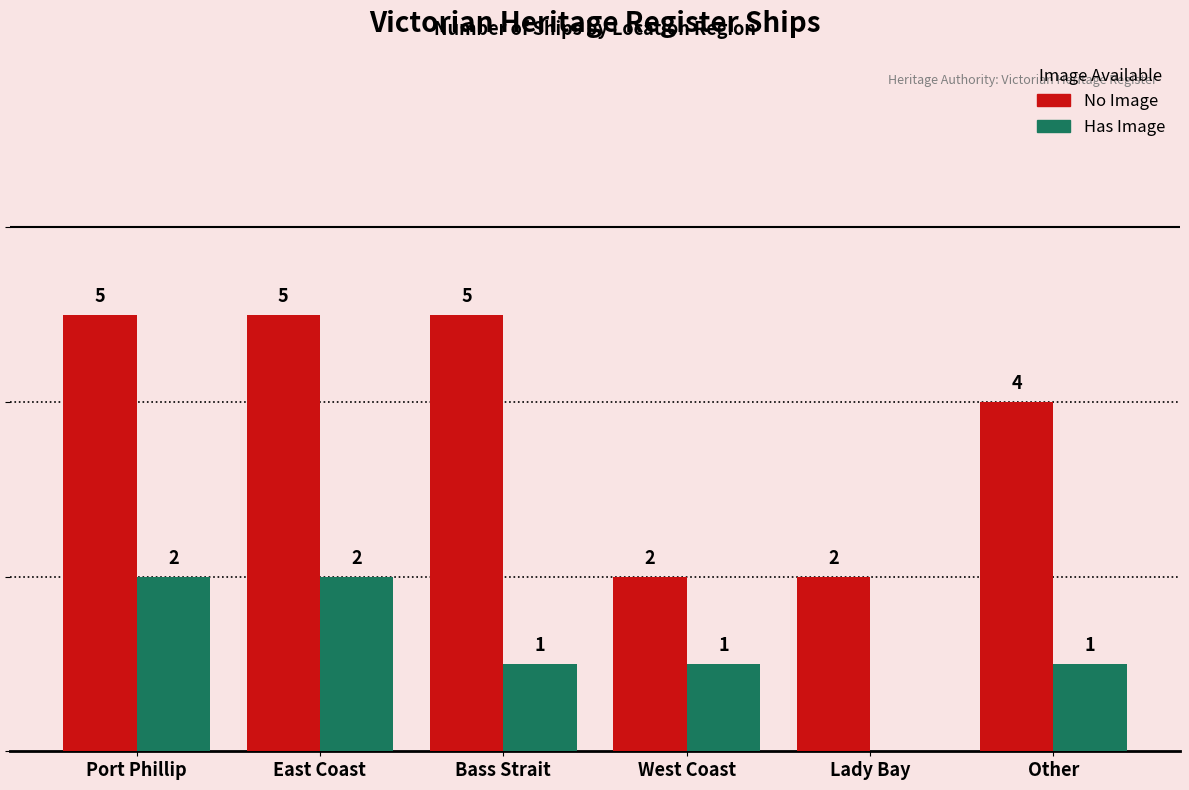

Which series has the largest total across all categories?

No Image